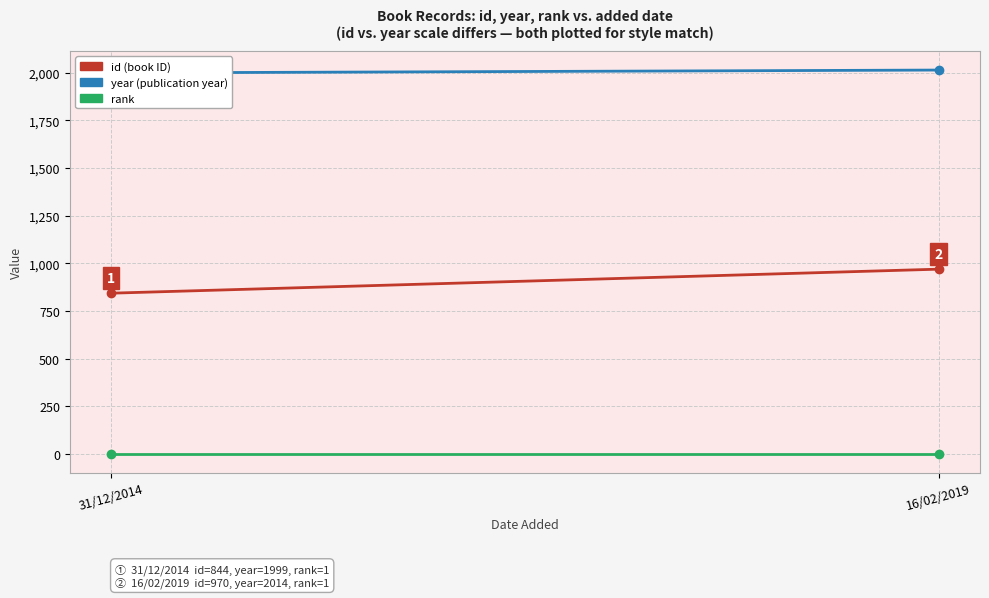

Is this an area chart (filled region under the line)?

No